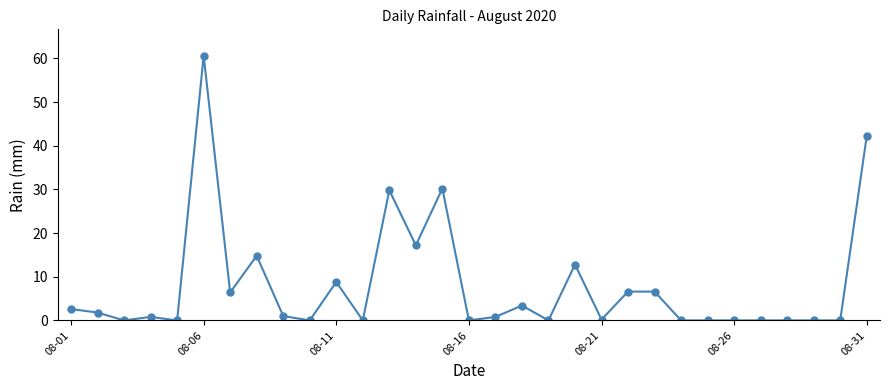

What is the average value?

8.0